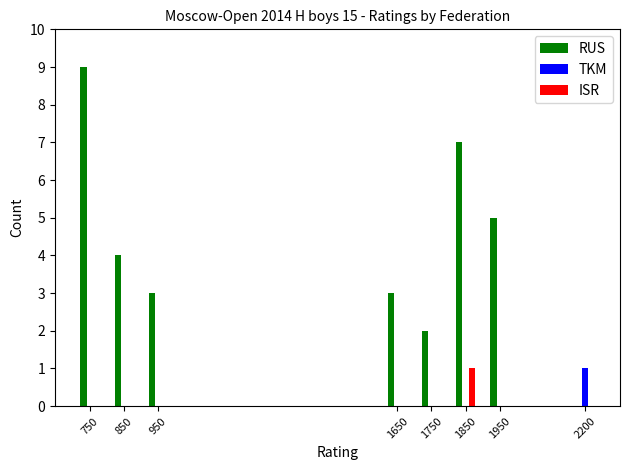

At which label does TKM reach its peak?

2200